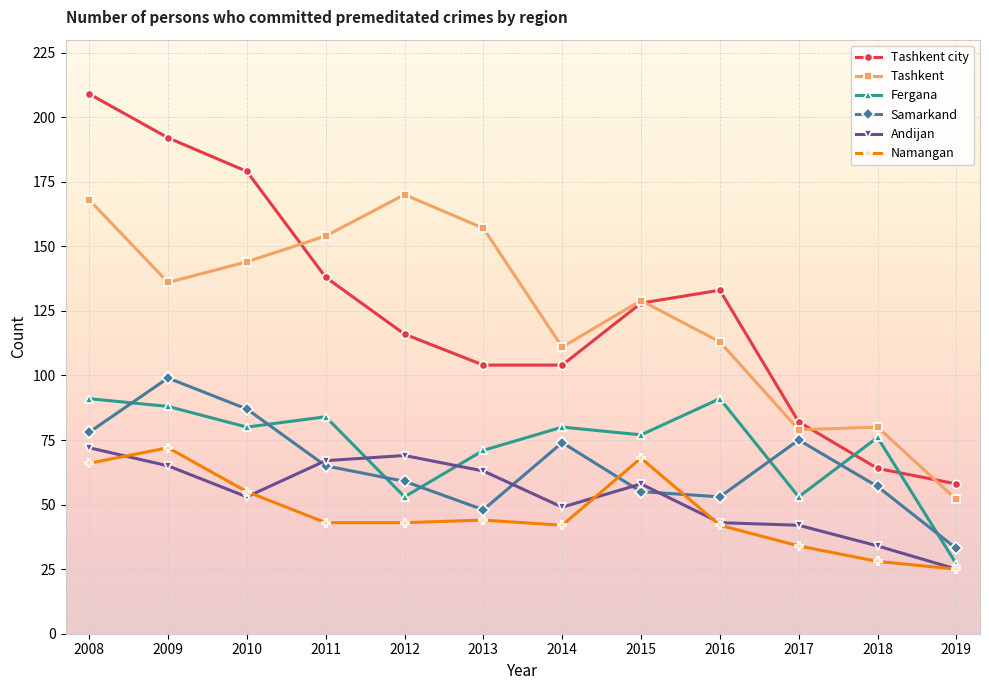

How many distinct data groups are displayed?

6